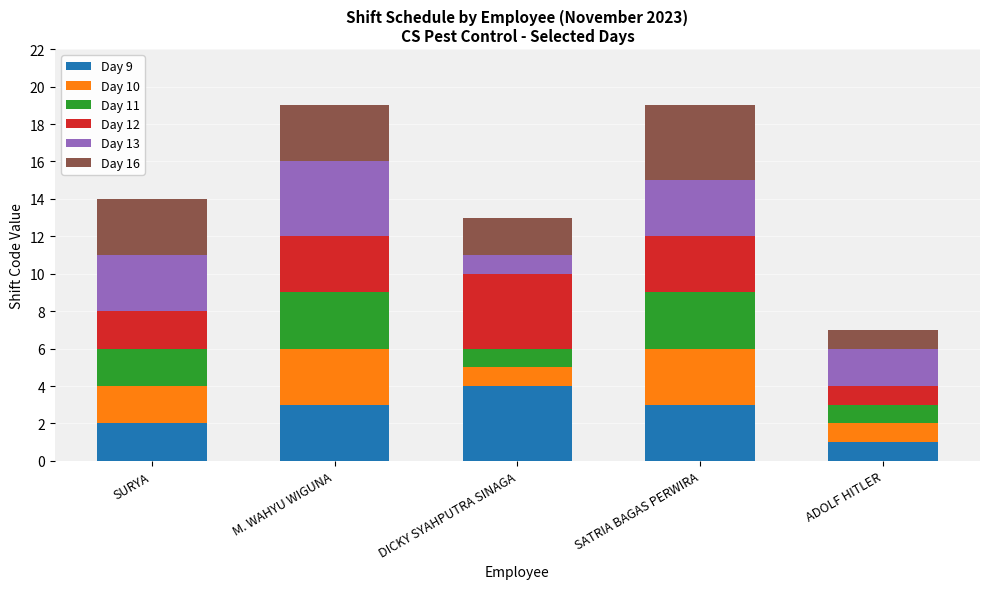

The value of Day 9 at DICKY SYAHPUTRA SINAGA is 7. True or false?

False